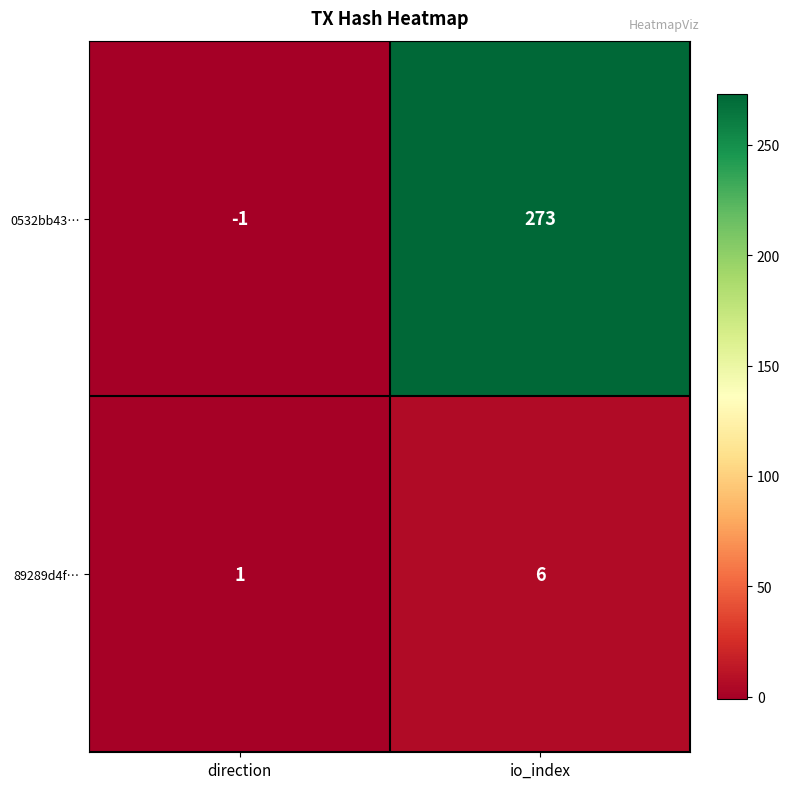

The 89289d4f… series shows 9 at io_index. True or false?

False